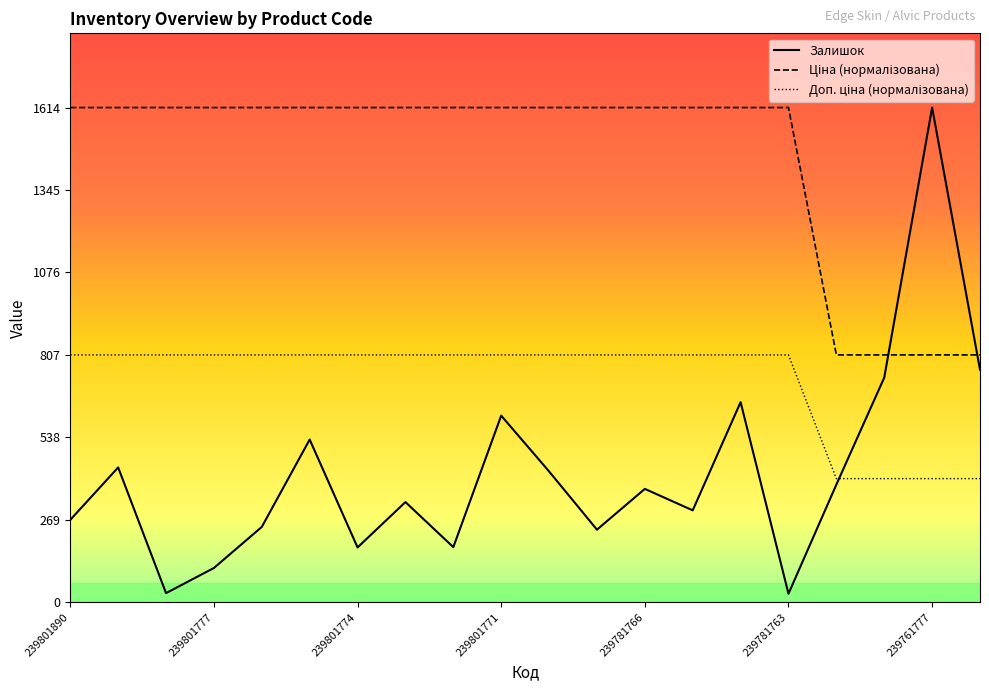

True or false: Залишок has more than 1 interior local peaks.

True